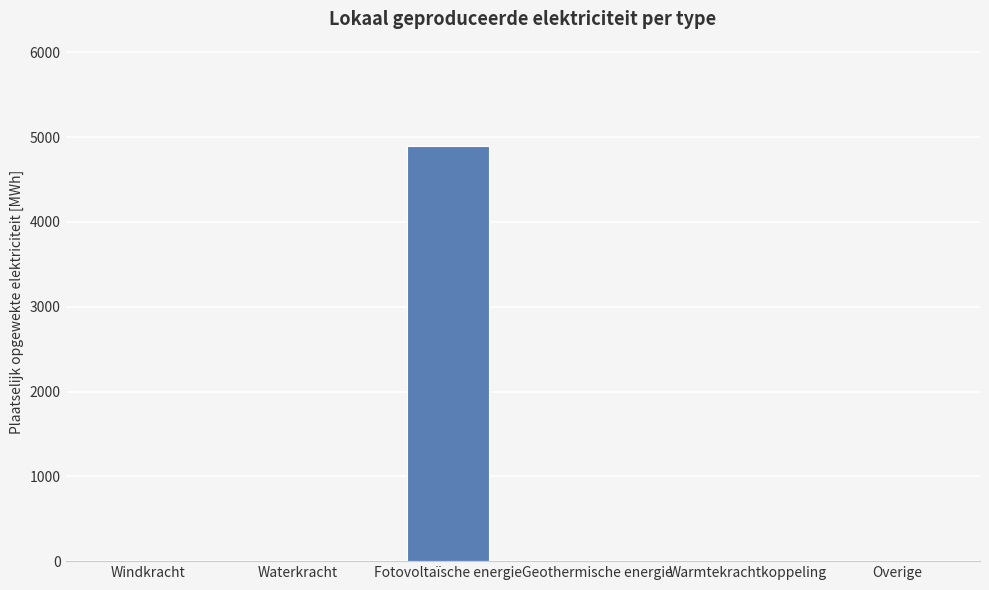

Between Fotovoltaïsche energie and Overige, which is larger?

Fotovoltaïsche energie